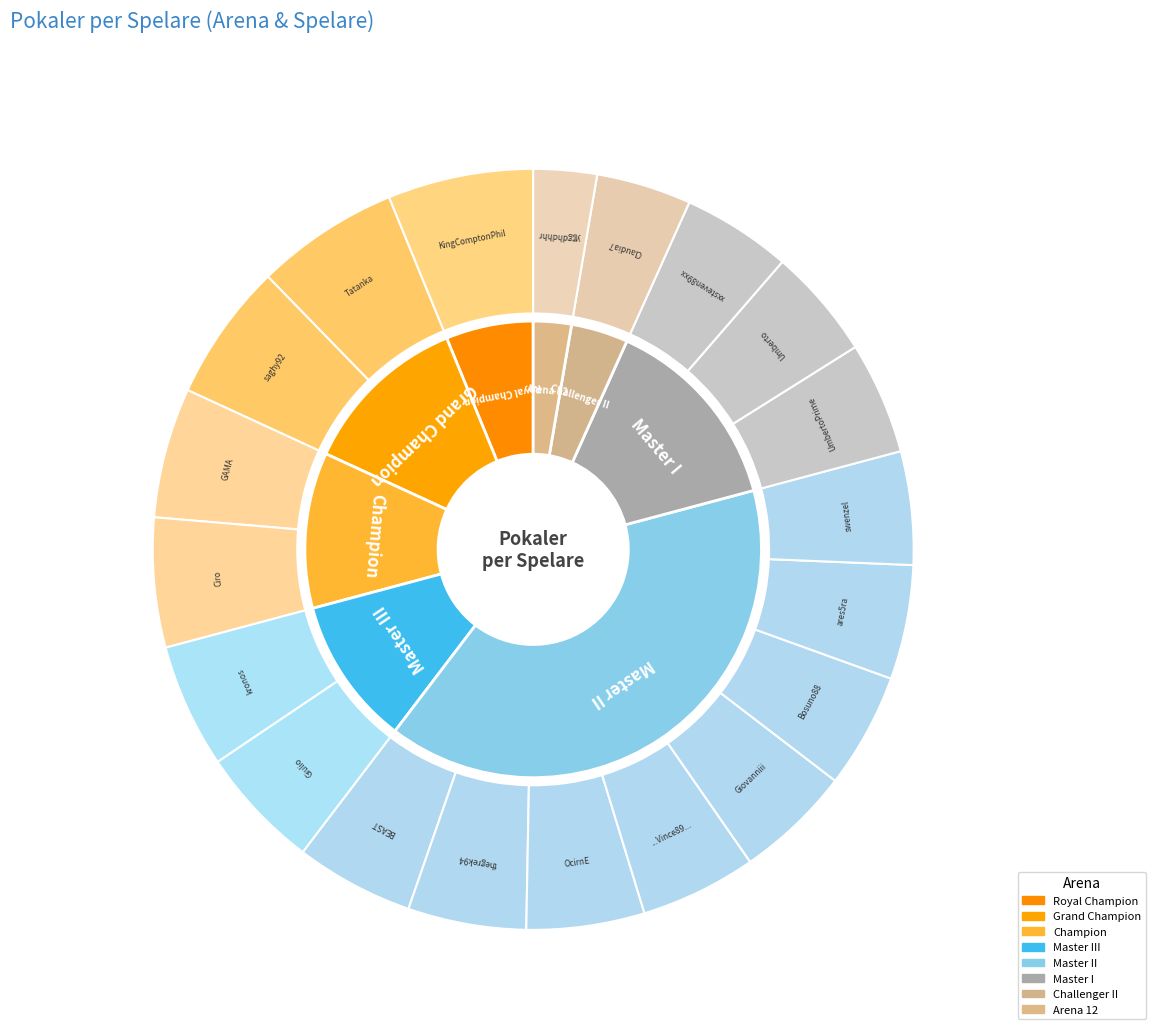

Is it true that Bosuno88 is 18% of the pie?

False